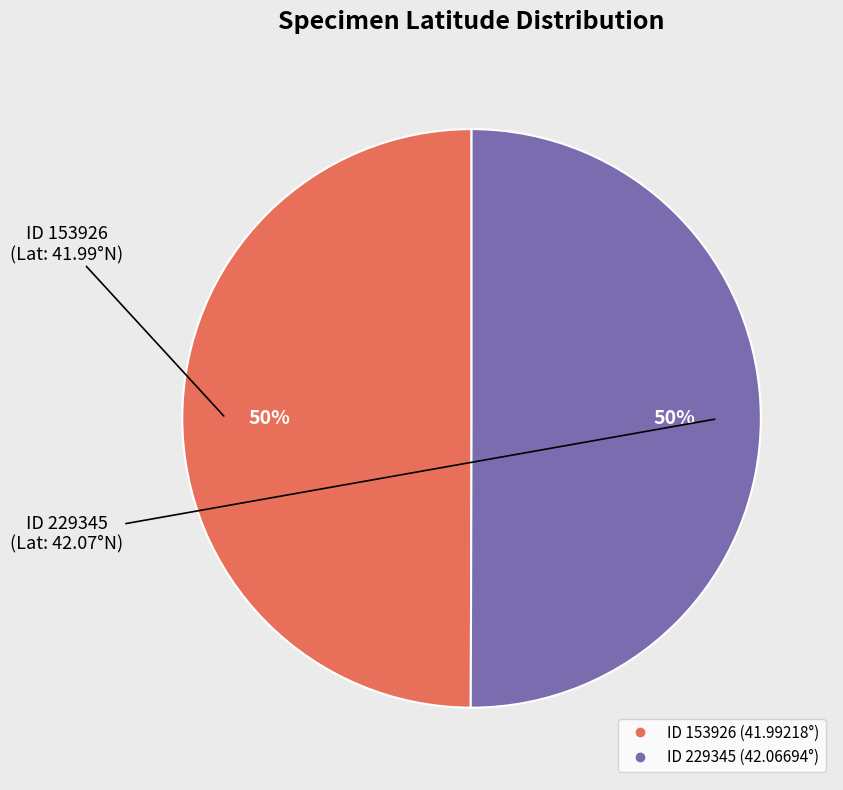

To the nearest percent, what is the average slice percentage?

50%